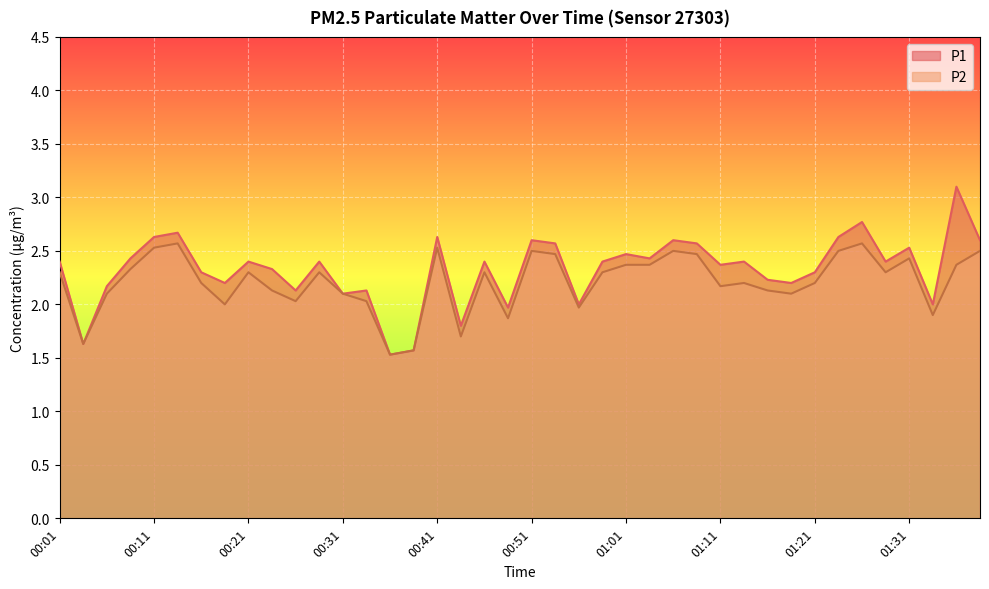

Is it true that P2 equals 2.5 at 00:48?

False